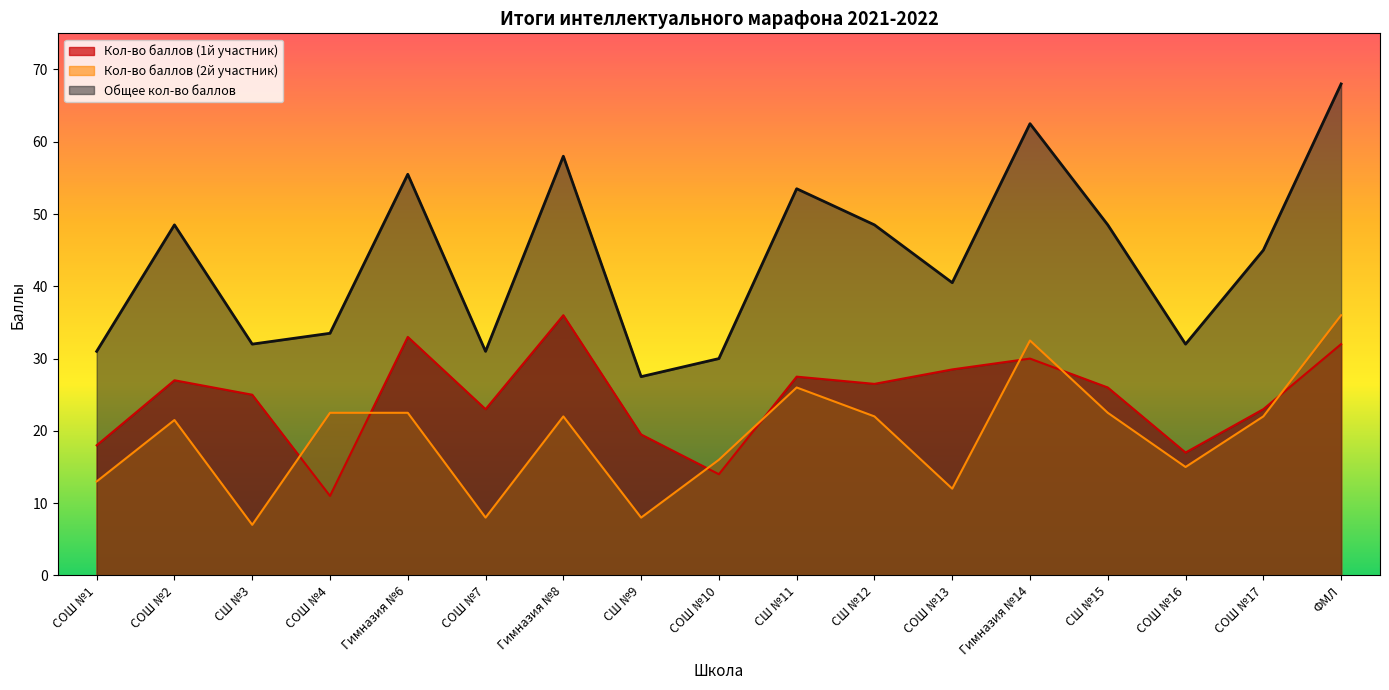

Does the chart have visible grid lines?

No